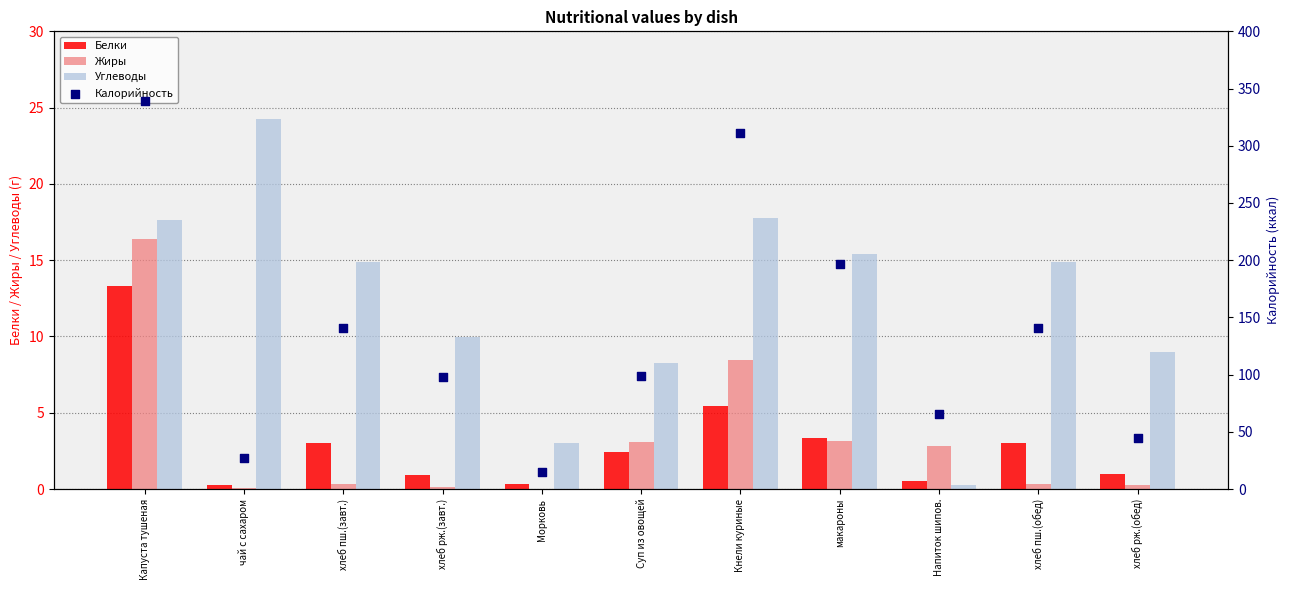

What is the total value across all series at Морковь?

18.5